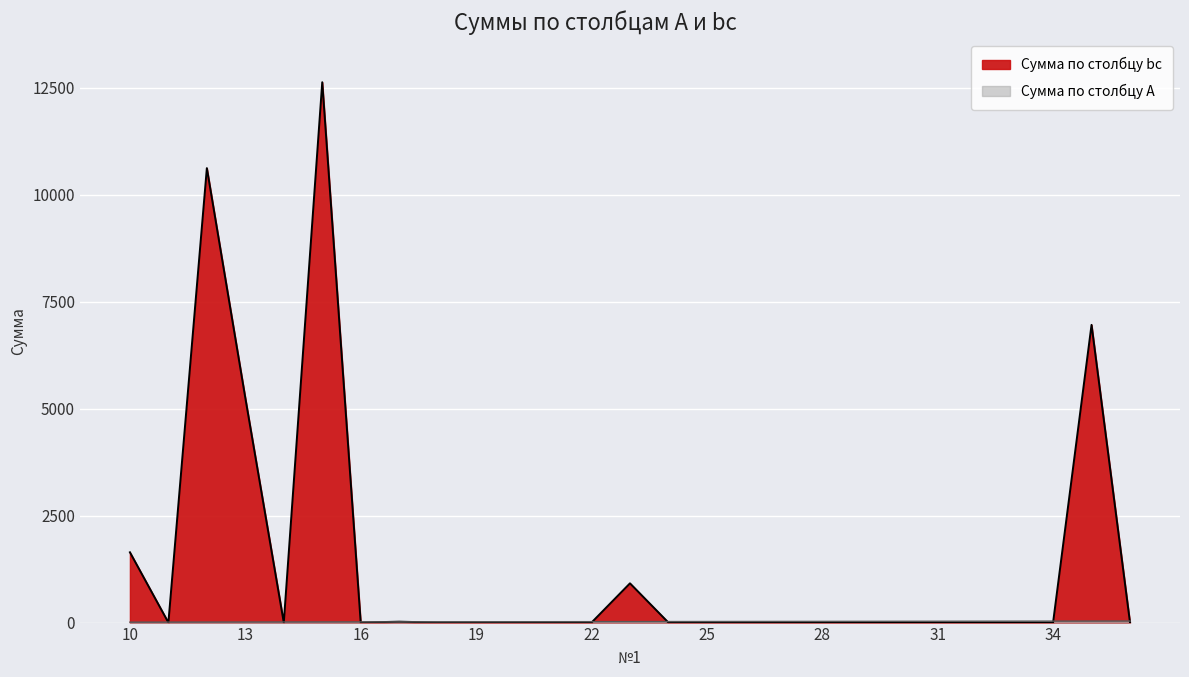

Between 14 and 29, which is larger?

29